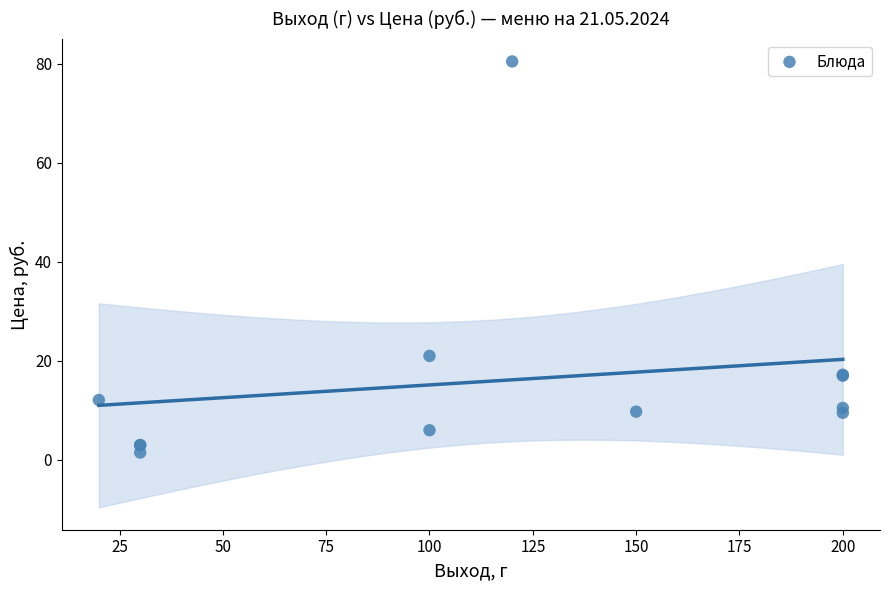

What Y value in the scatter plot is closest to 40?

21.0